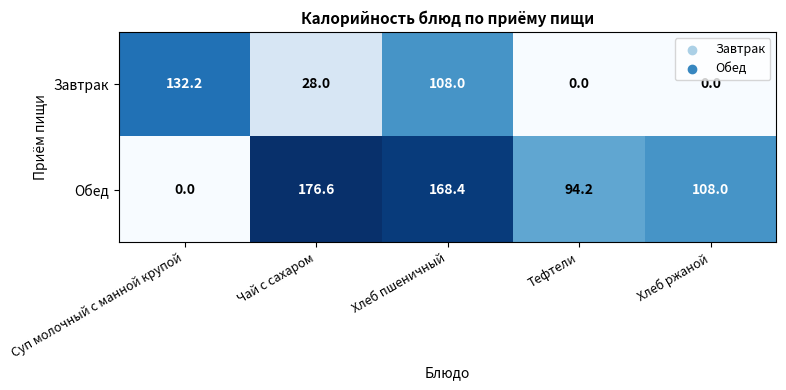

How many positive values does the Обед series have?

4